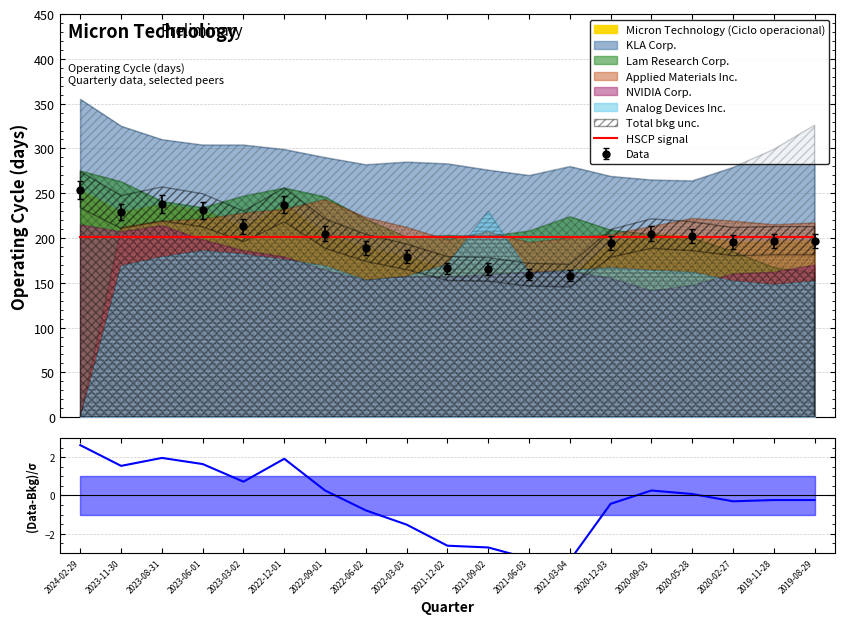

True or false: HSCP signal and (Data-Bkg)/σ cross at least once.

False